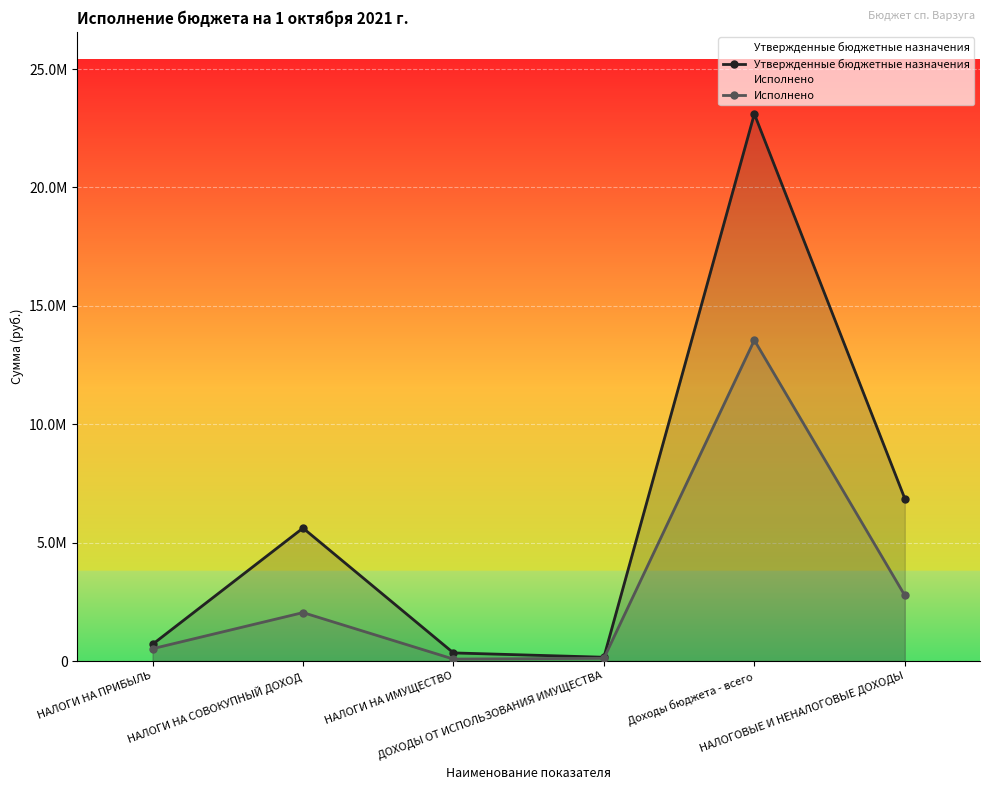

List the labels in order of Исполнено value, smallest first.

НАЛОГИ НА ИМУЩЕСТВО, ДОХОДЫ ОТ ИСПОЛЬЗОВАНИЯ ИМУЩЕСТВА, НАЛОГИ НА ПРИБЫЛЬ, НАЛОГИ НА СОВОКУПНЫЙ ДОХОД, НАЛОГОВЫЕ И НЕНАЛОГОВЫЕ ДОХОДЫ, Доходы бюджета - всего